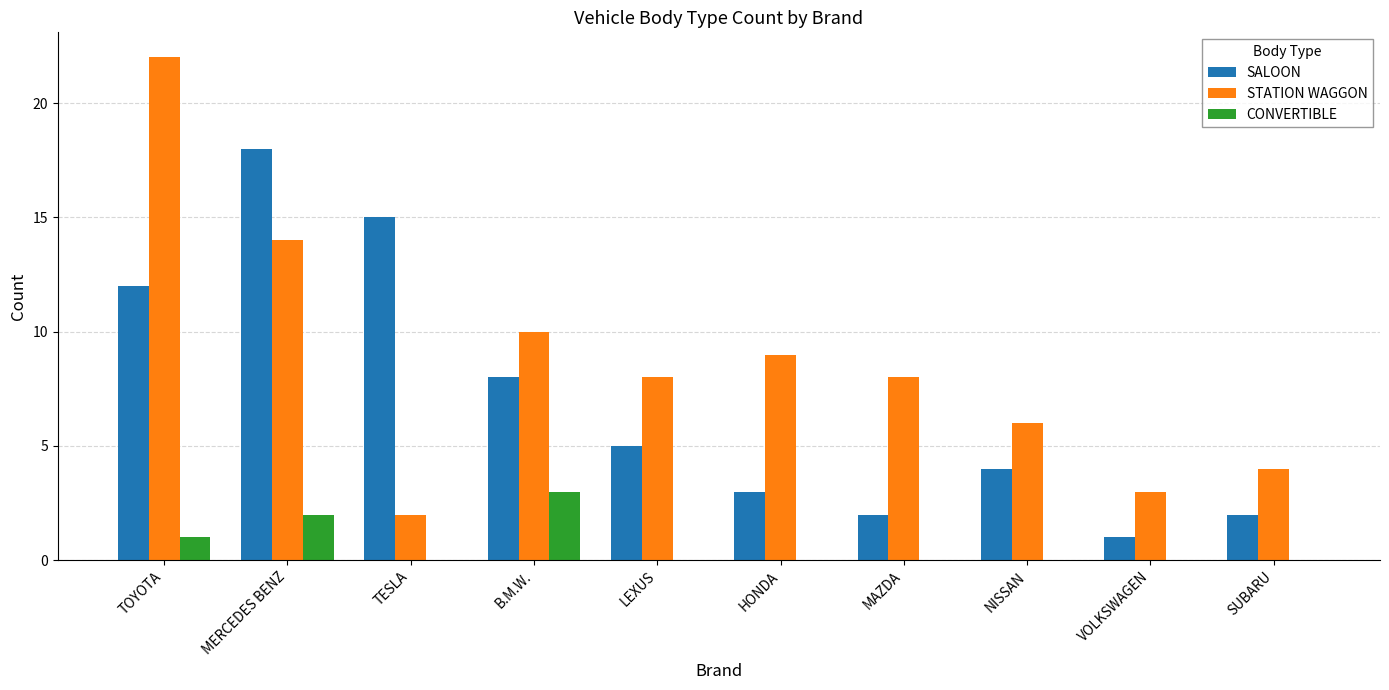

Does the chart contain stacked bars?

No